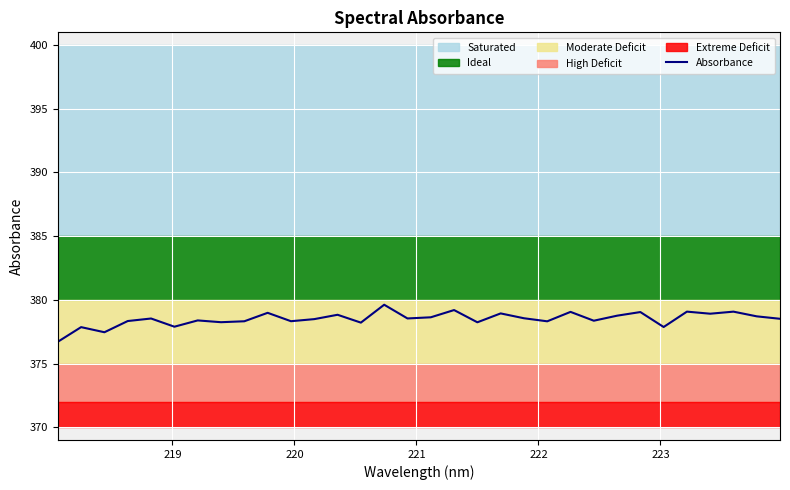

What is the highest value of the Absorbance series?

379.6